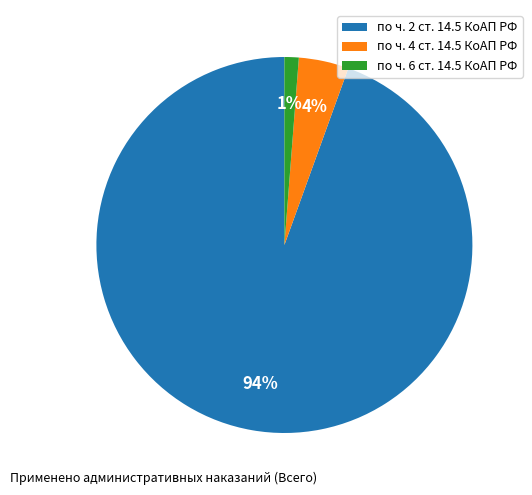

True or false: по ч. 6 ст. 14.5 КоАП РФ accounts for 1% of the total.

True